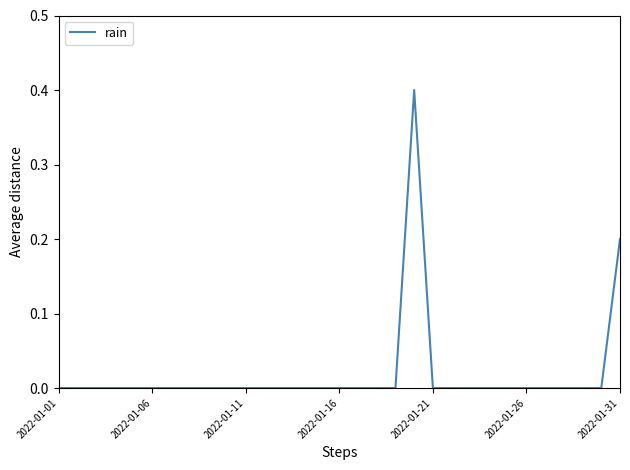

Count the values in the range 0 to 1.

31